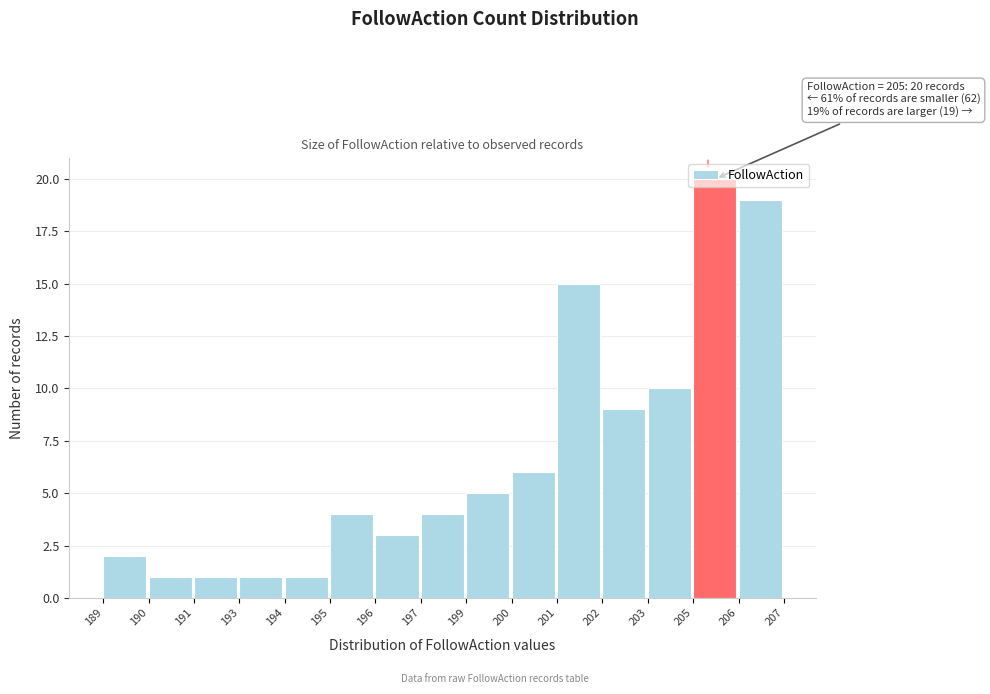

What is the maximum value shown in the chart?

20